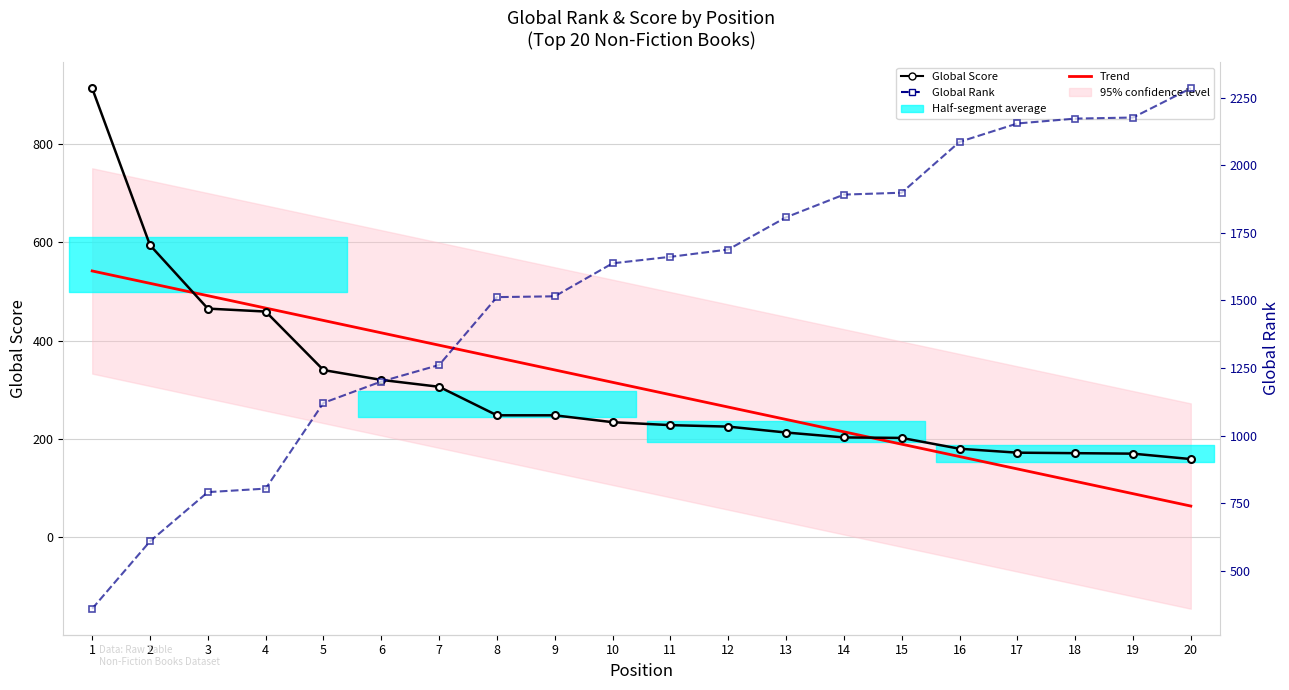

Which has a higher value, 1 or 3?

1